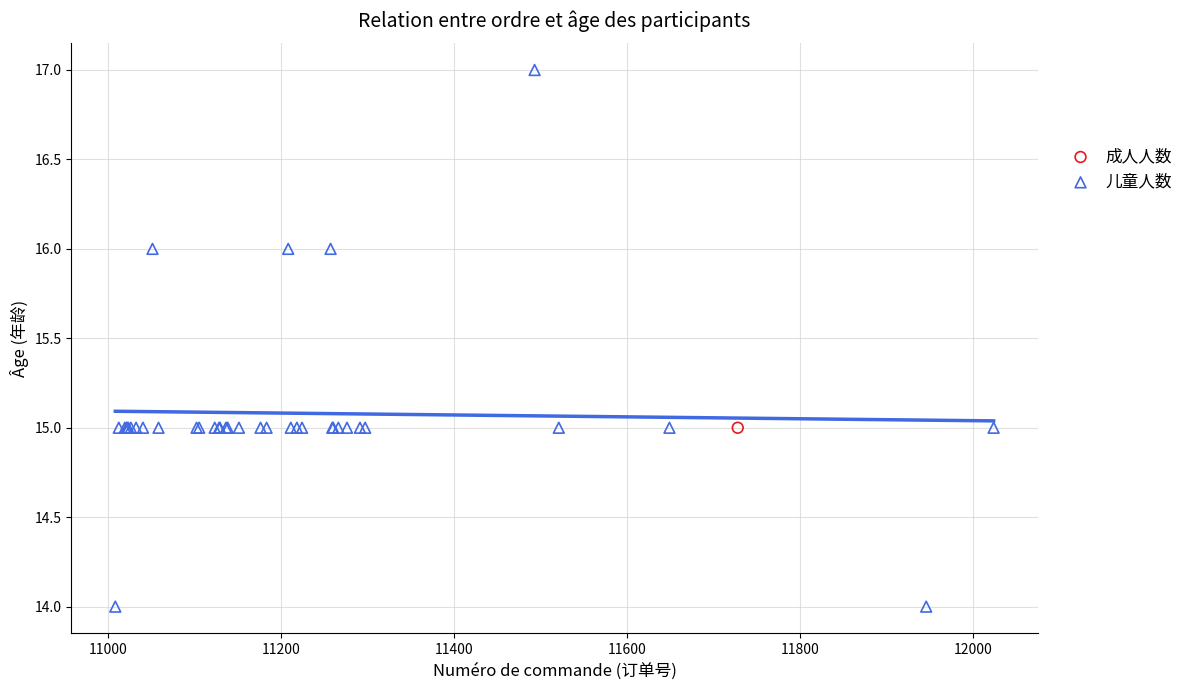

What are all the series names shown in the legend?

成人人数, 儿童人数